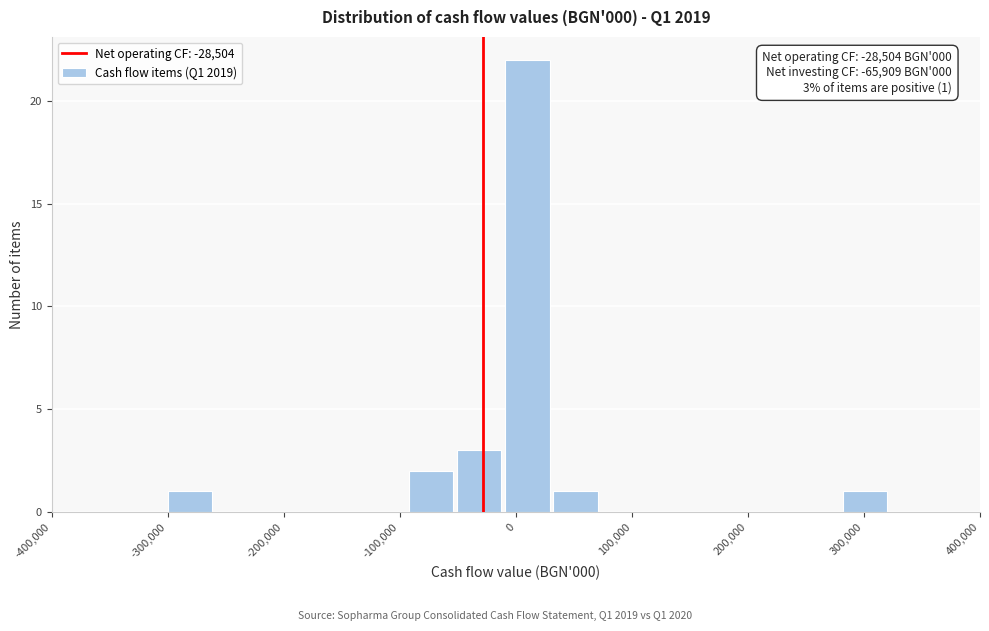

Over which range of the x-axis is the bar tallest?

-10000 to 30000